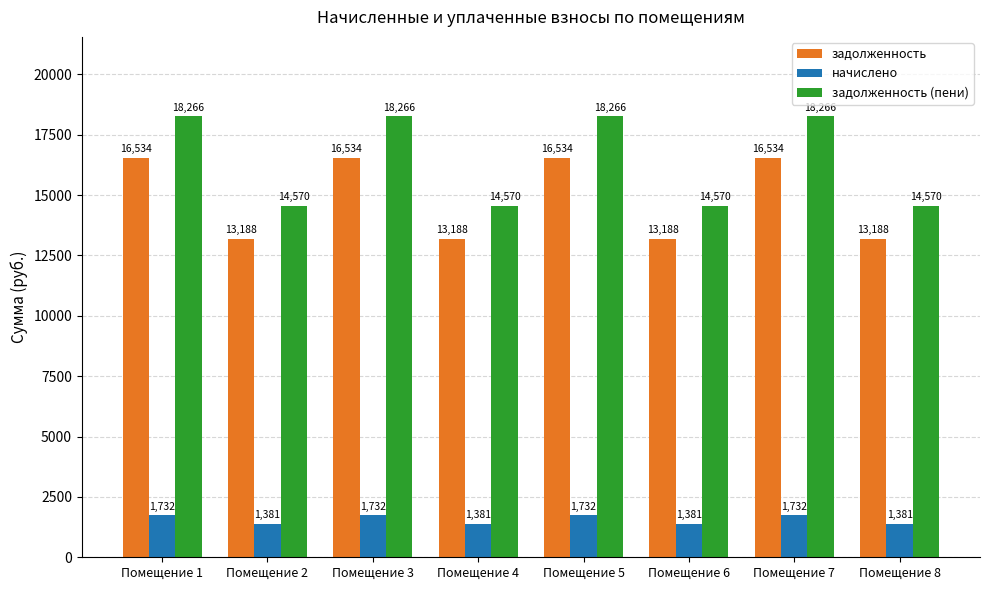

What is the average value of the начислено series?

1556.4